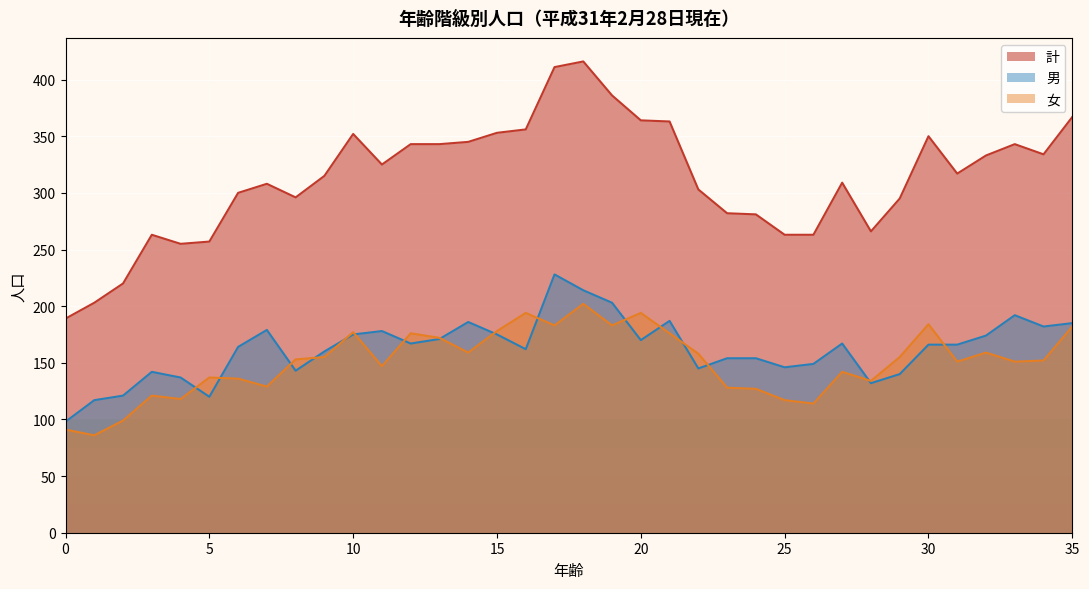

Which series changed the most between 14 and 34?

計